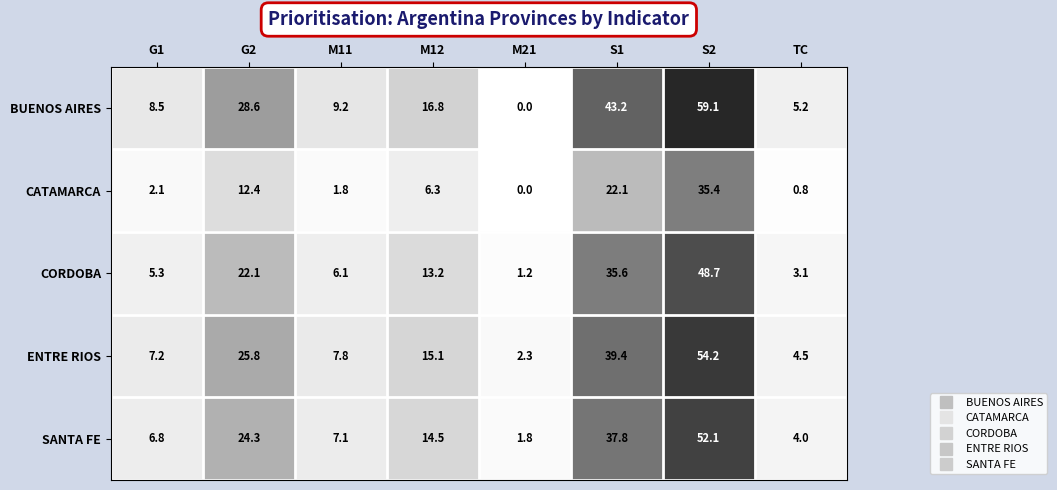

The CATAMARCA series shows 22.1 at S1. True or false?

True